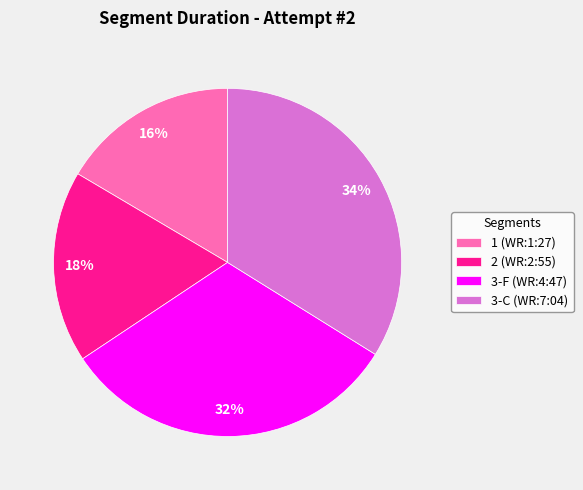

Count the number of slices in the pie.

4